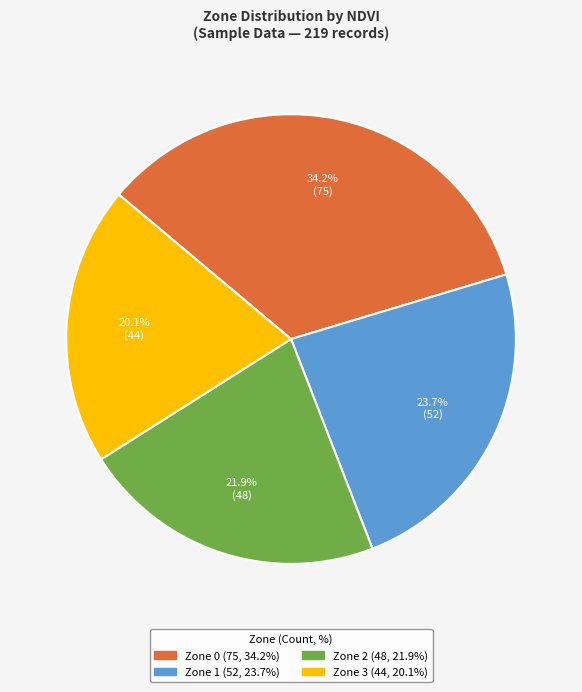

To the nearest percent, what is the average slice percentage?

25%